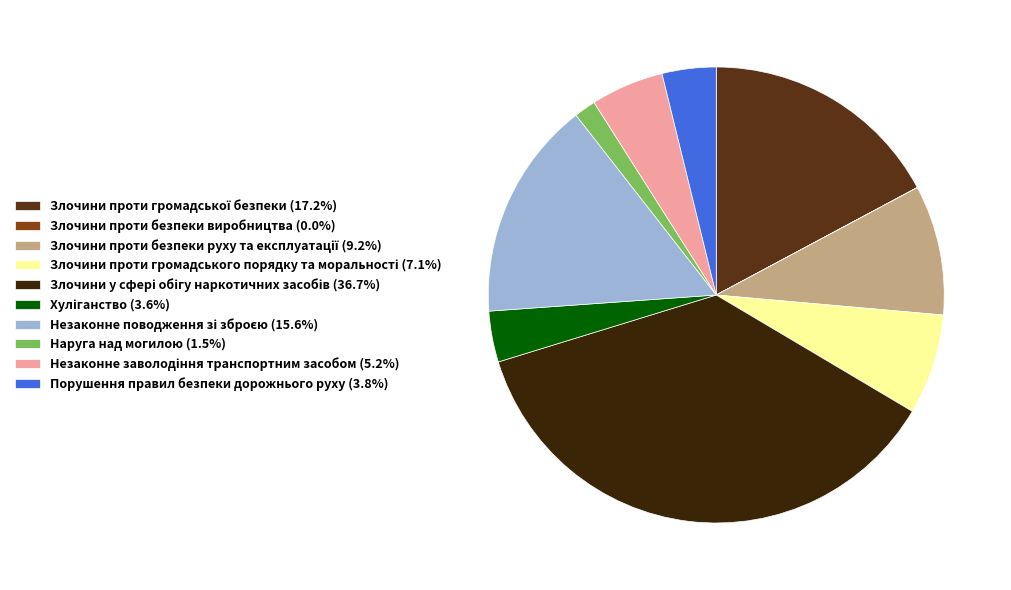

The Злочини проти громадської безпеки slice represents 17% of the pie. True or false?

True